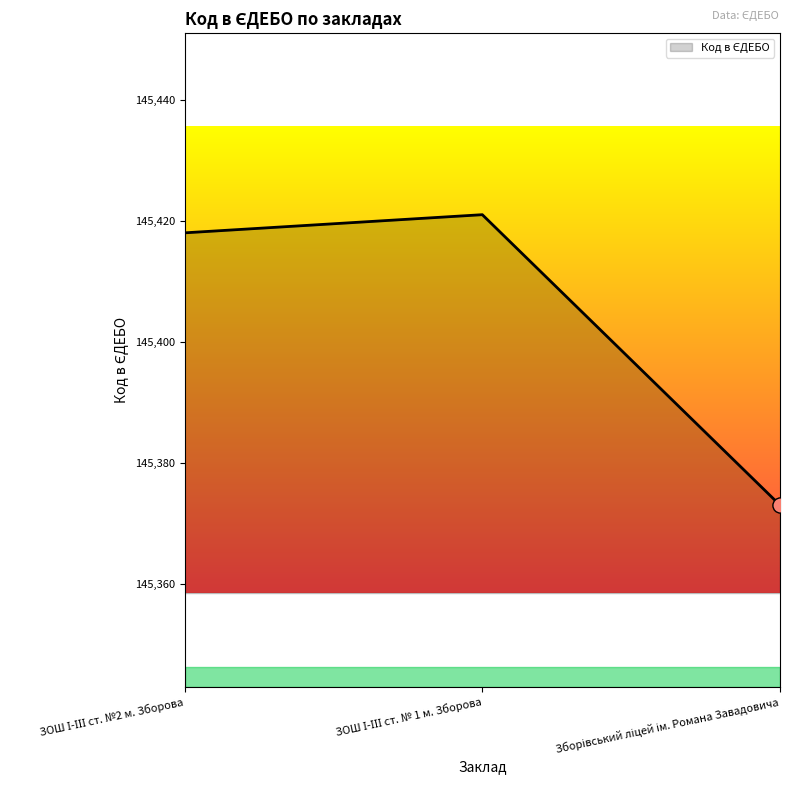

What is the difference between the second highest and minimum values?

45